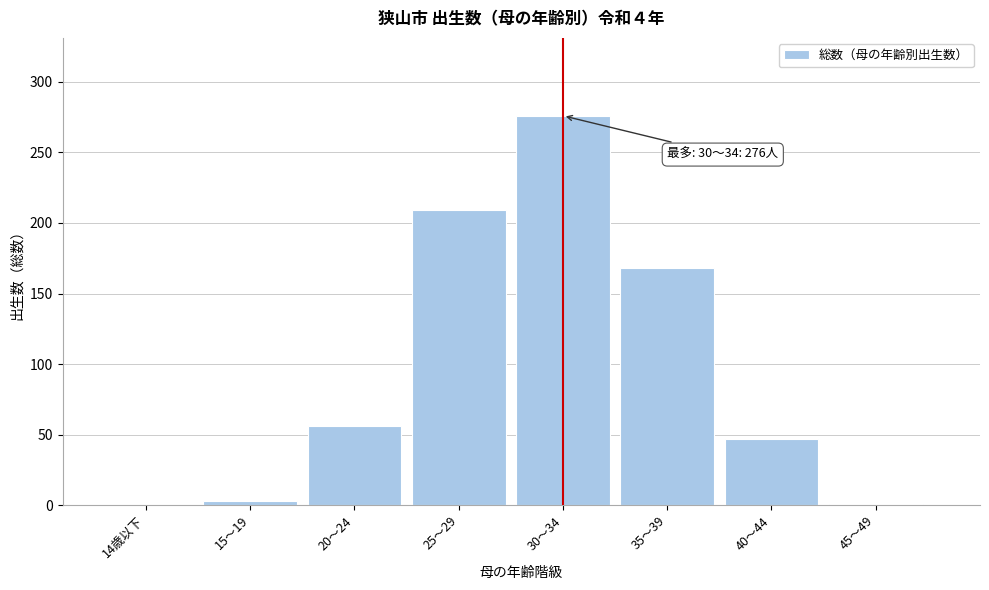

Which category has the highest value across all series?

30～34